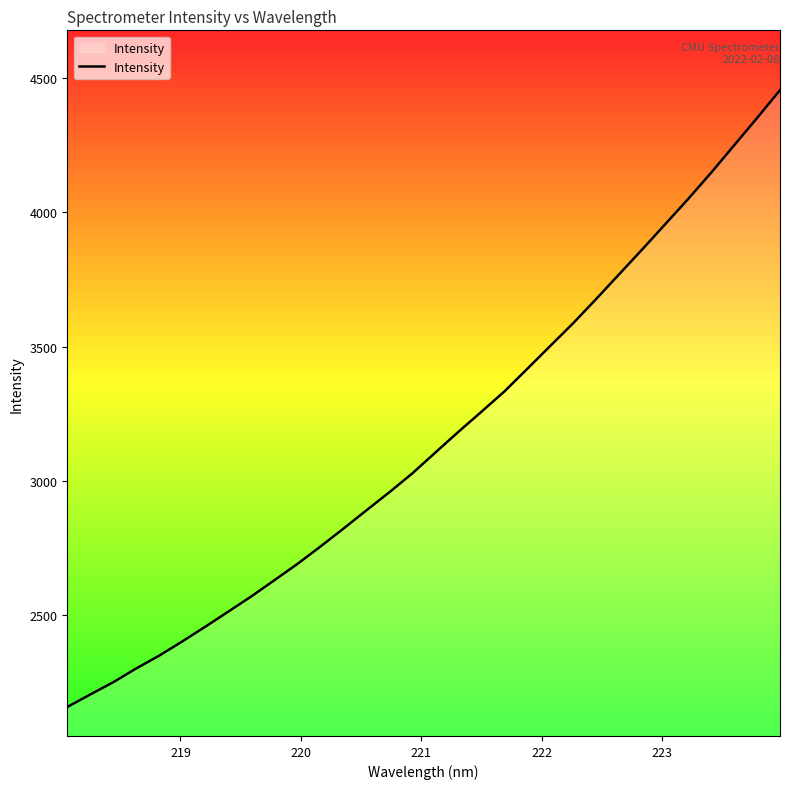

What is the difference between the maximum and minimum values?

2298.1